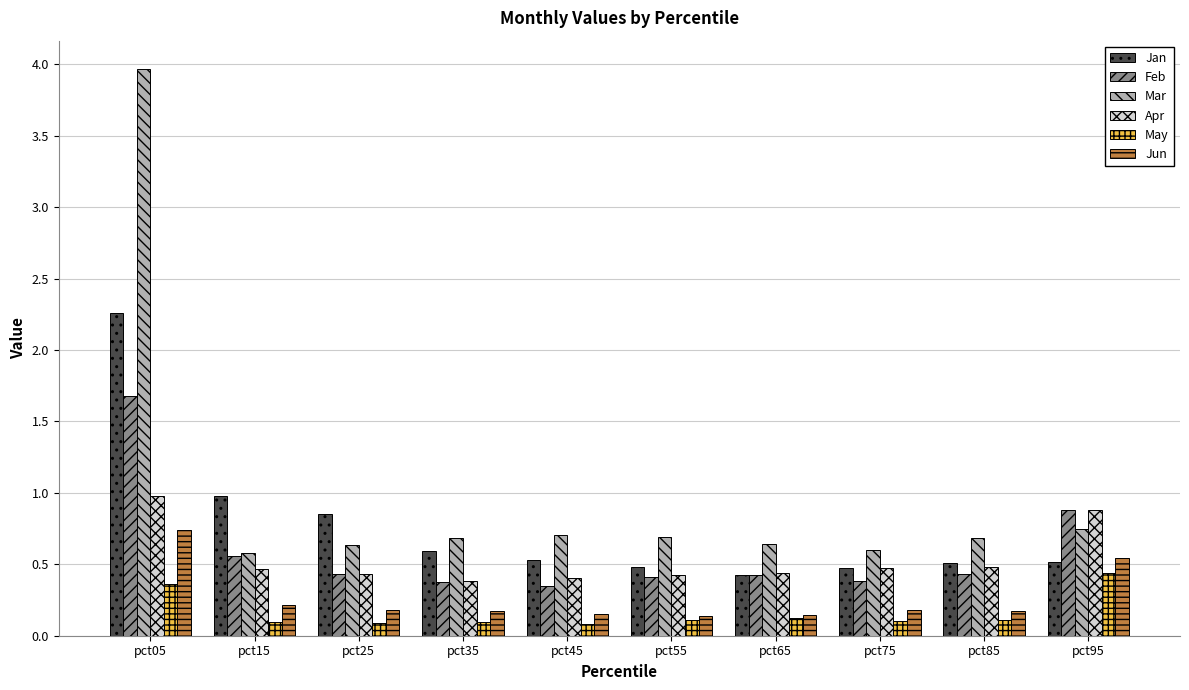

What is the spread (max minus min) of values at pct25?

0.8